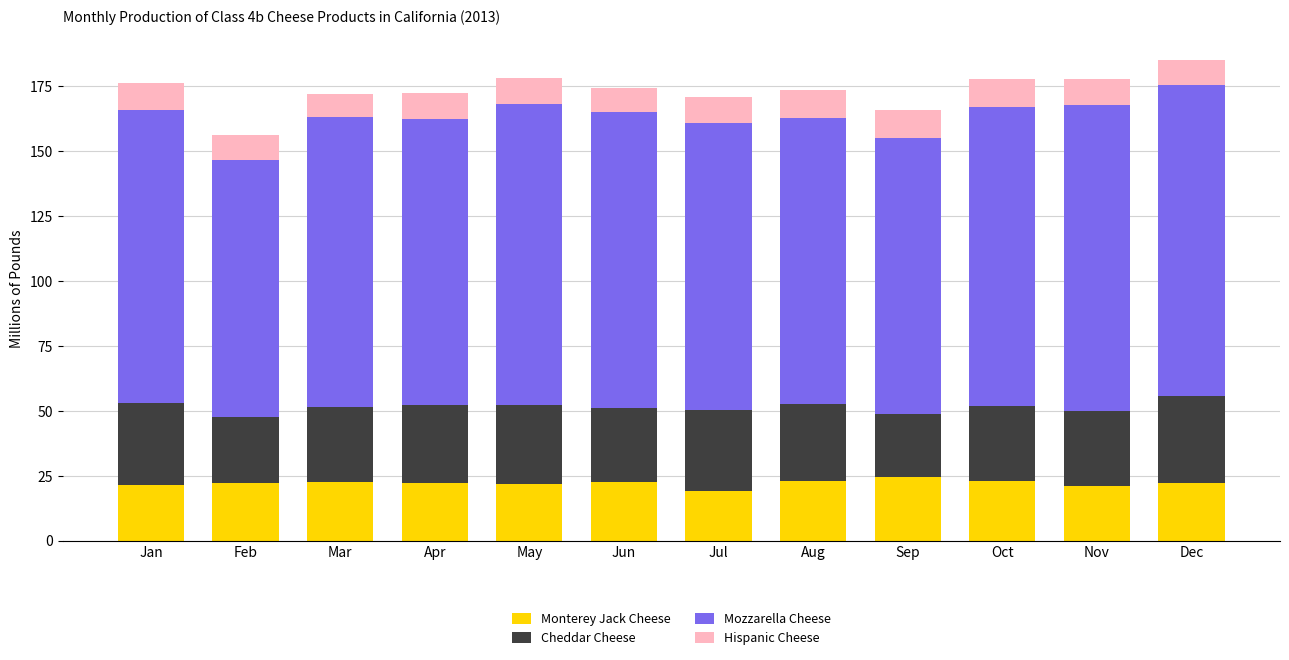

How many bars are there in total?

12